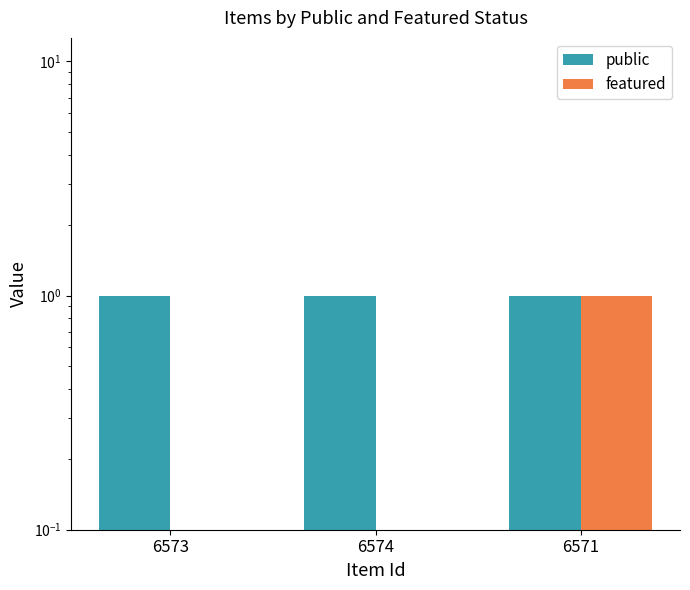

The public series shows 2 at 6571. True or false?

False